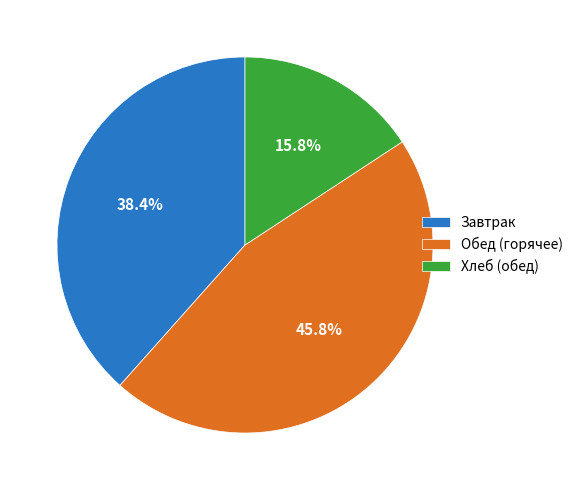

Which category has the smallest portion of the pie?

Хлеб (обед)